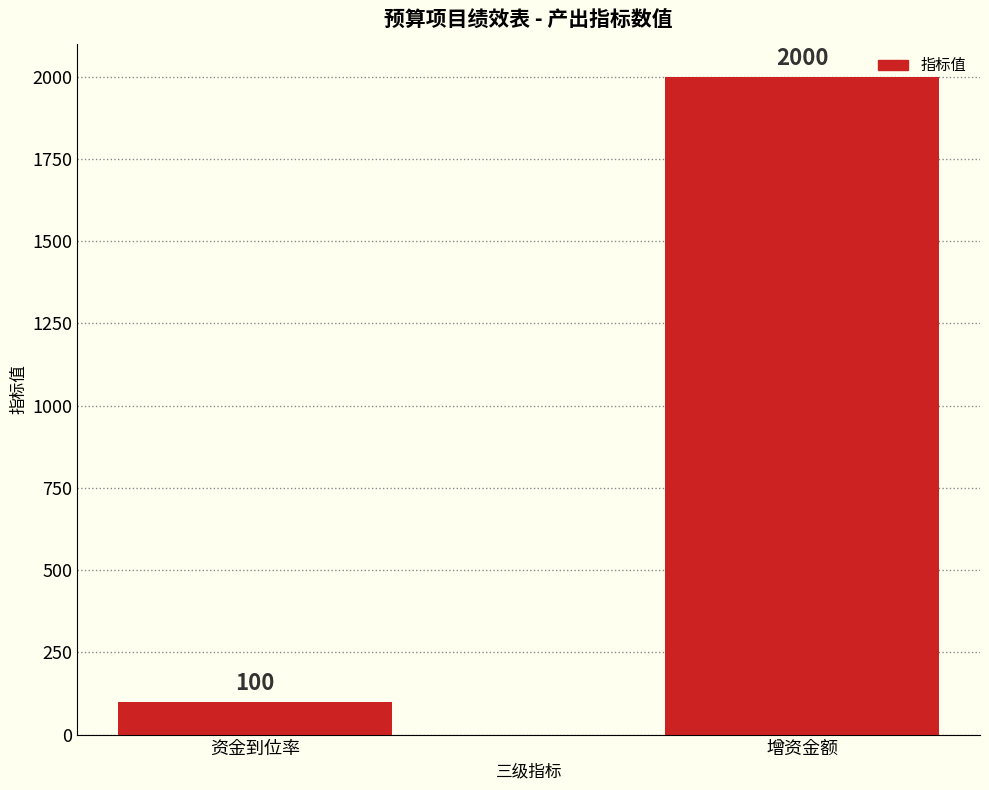

What is the change in value from 资金到位率 to 增资金额?

+1900